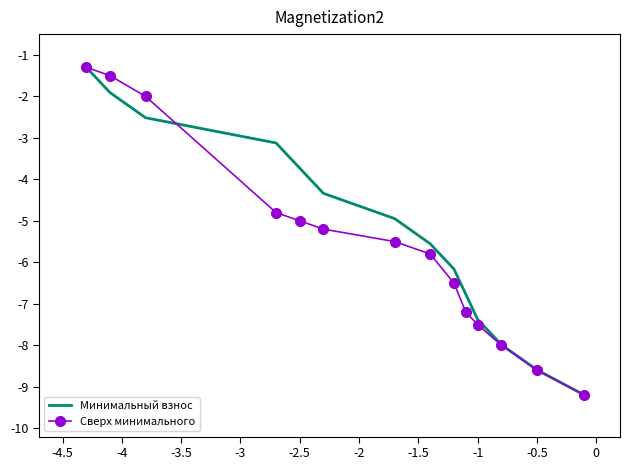

What is the greatest value displayed?

-1.3